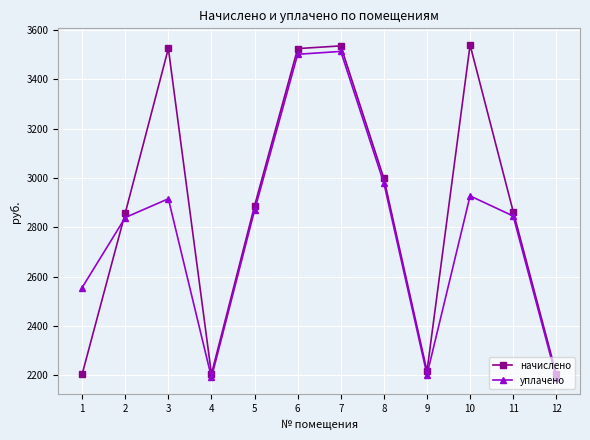

Is this an area chart (filled region under the line)?

No